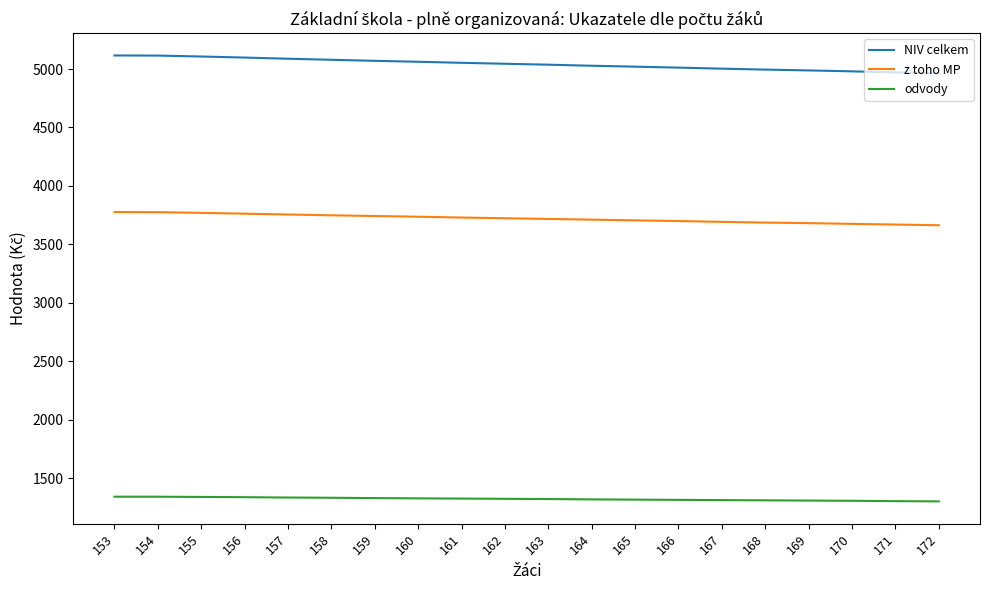

What value does the odvody series have at 172?

1300